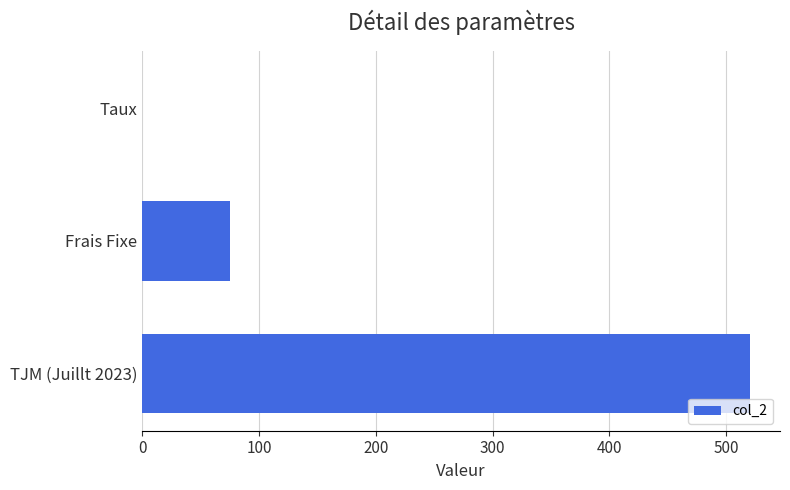

What is the maximum value shown in the chart?

520.0